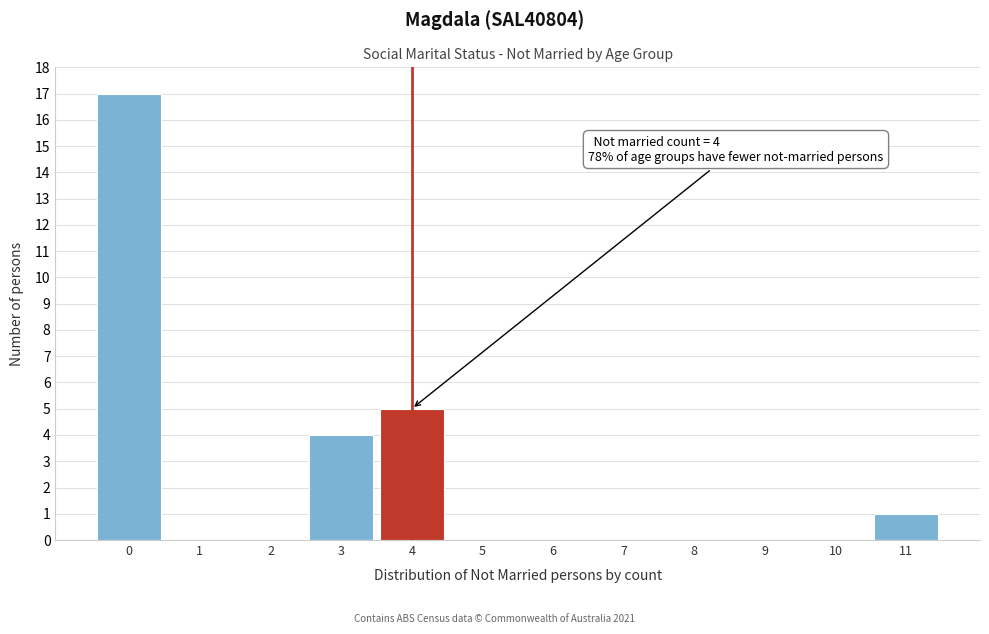

Reading left to right, extract all data points from this chart.

0=17	1=0	2=0	3=4	4=5	5=0	6=0	7=0	8=0	9=0	10=0	11=1